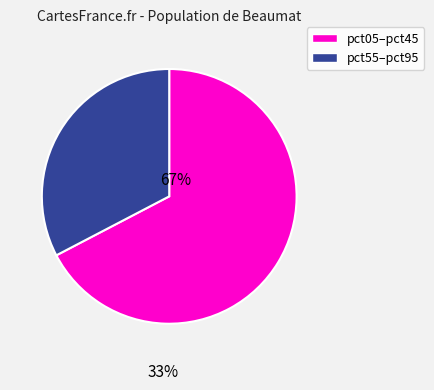

Does any single category account for the majority?

Yes